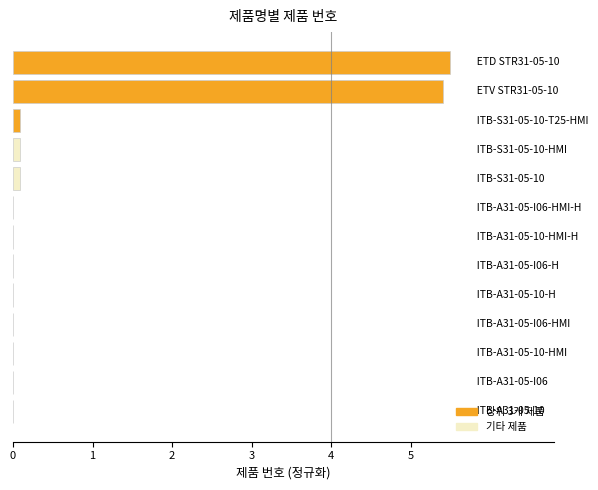

What is the greatest value displayed?

5.5